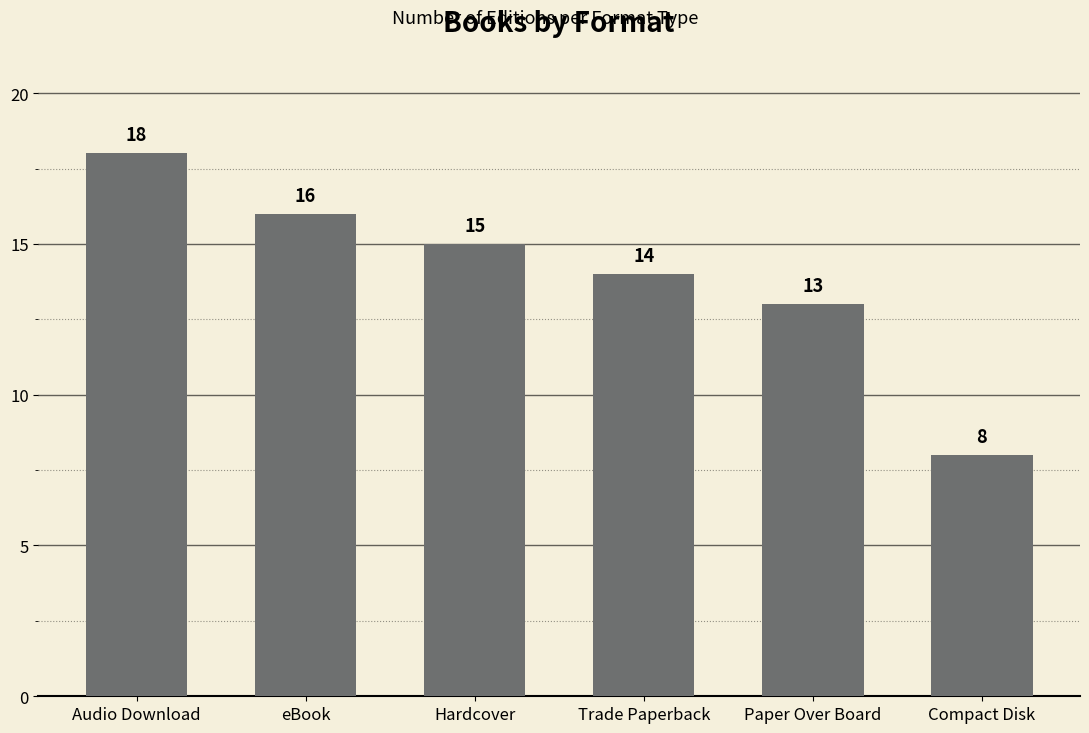

How many bars are there in total?

6